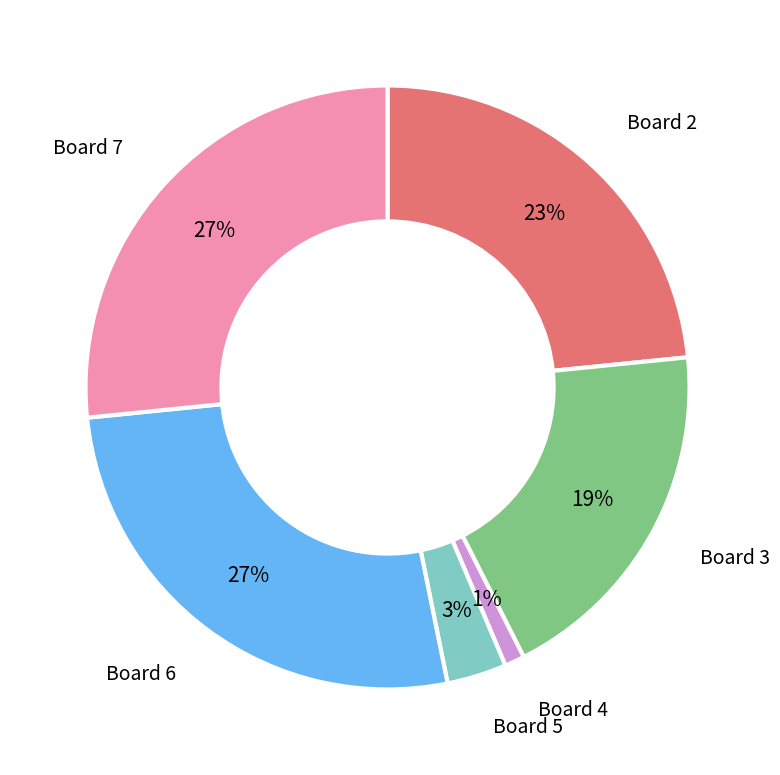

Is there any slice that represents more than half of the pie?

No